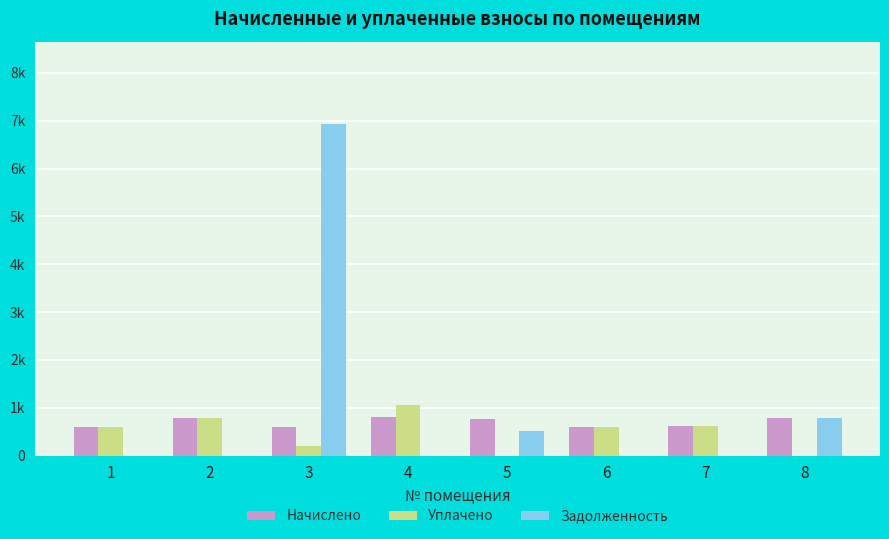

What are all the series names shown in the legend?

Начислено, Уплачено, Задолженность